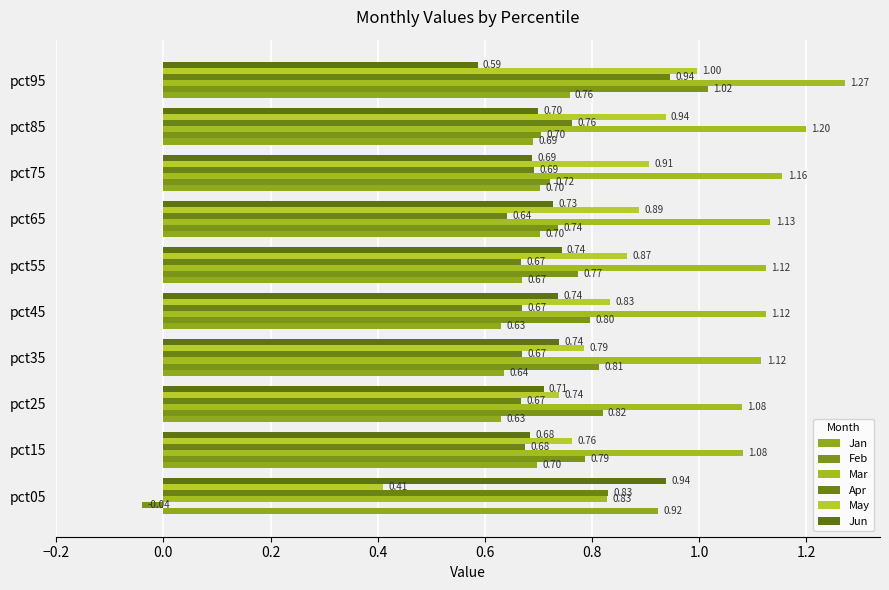

Which series has the widest spread of values?

Feb